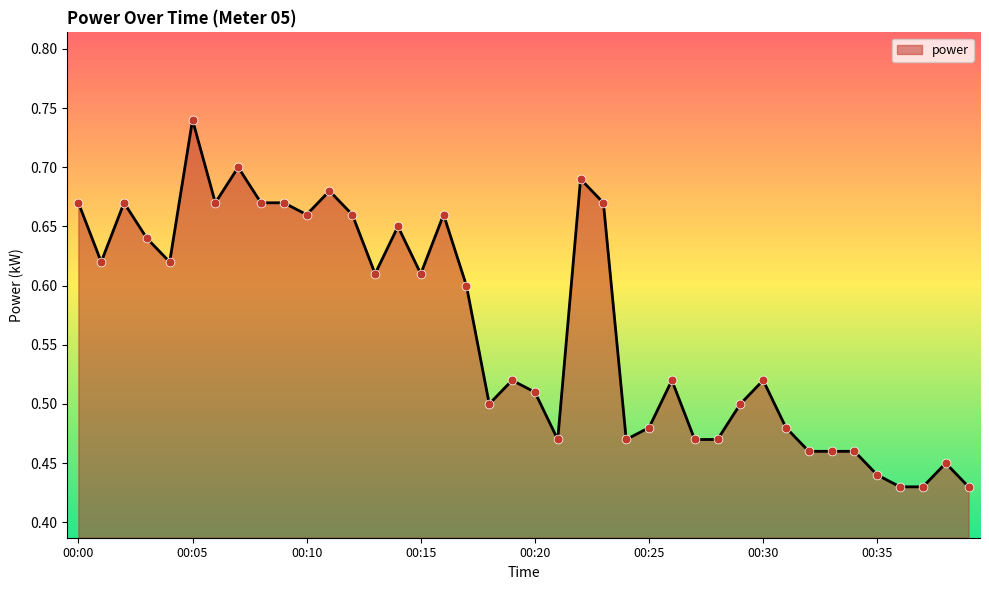

What is the difference between the maximum and minimum values?

0.3